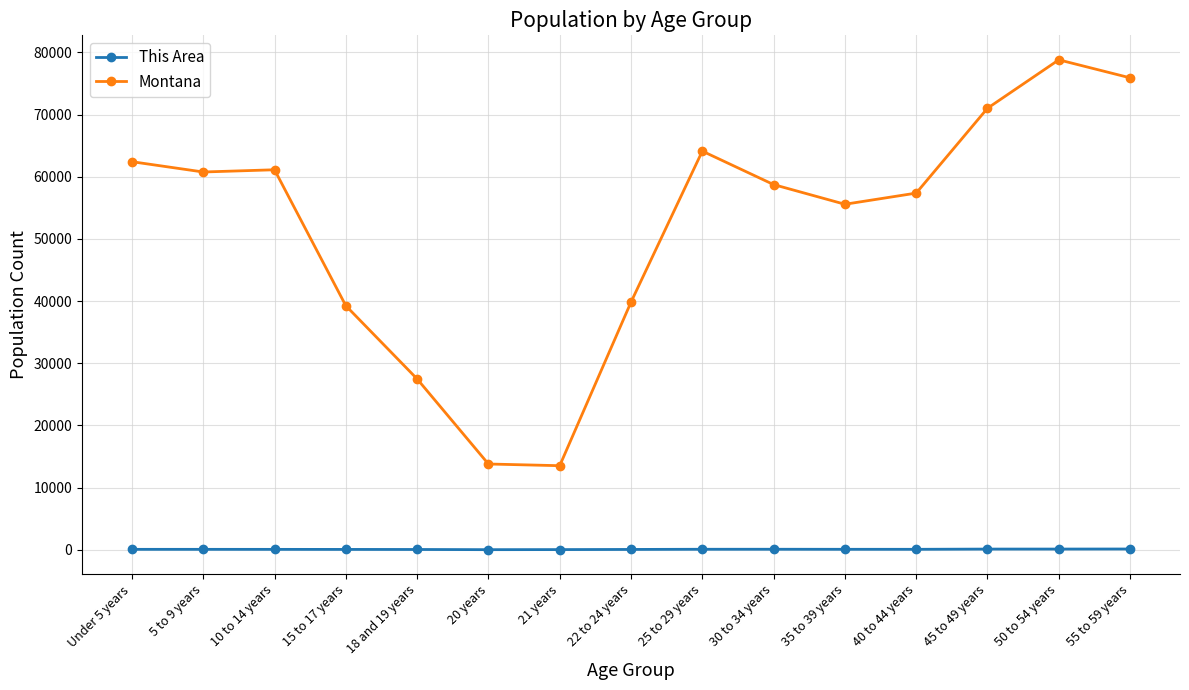

Which series has the widest spread of values?

Montana